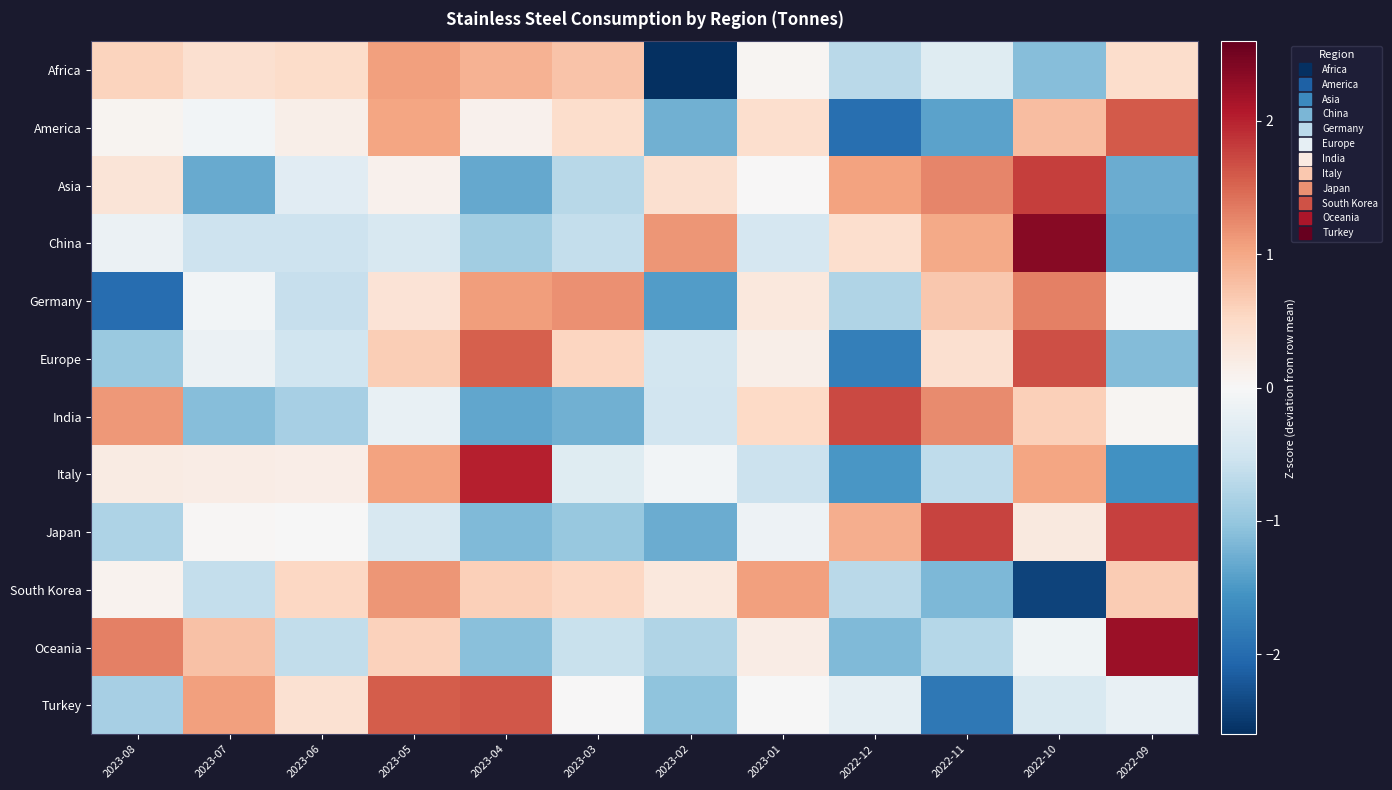

List the series in order of their peak value, highest first.

China, Oceania, Italy, Asia, Japan, India, Europe, Turkey, America, Germany, South Korea, Africa